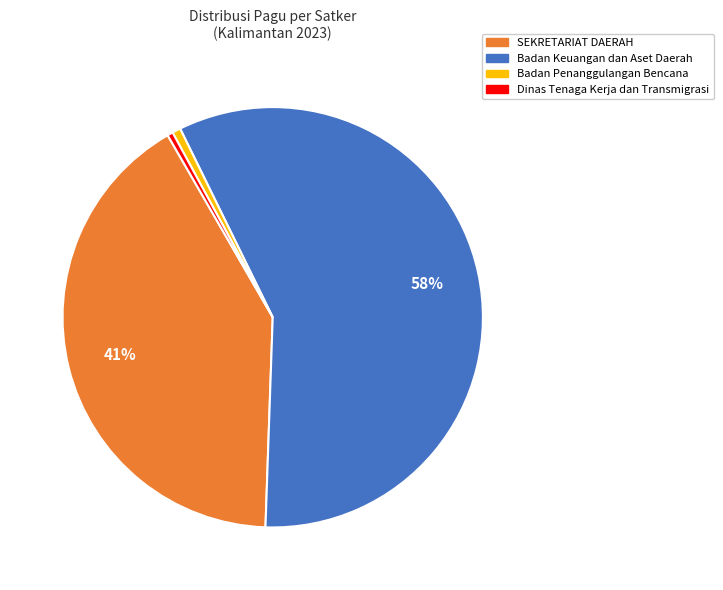

To the nearest percent, what percentage of the pie is Badan Penanggulangan Bencana?

1%